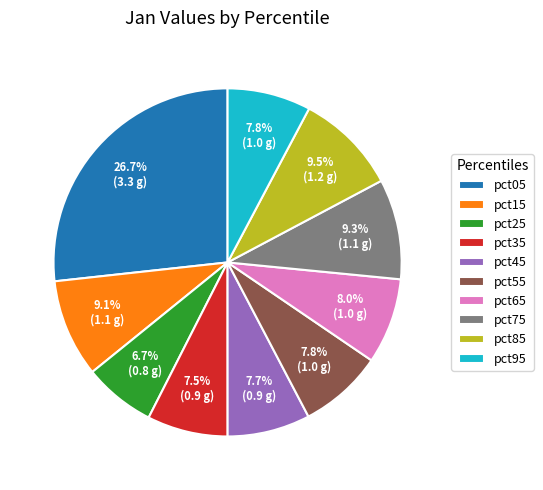

Between pct05 and pct35, which is larger?

pct05